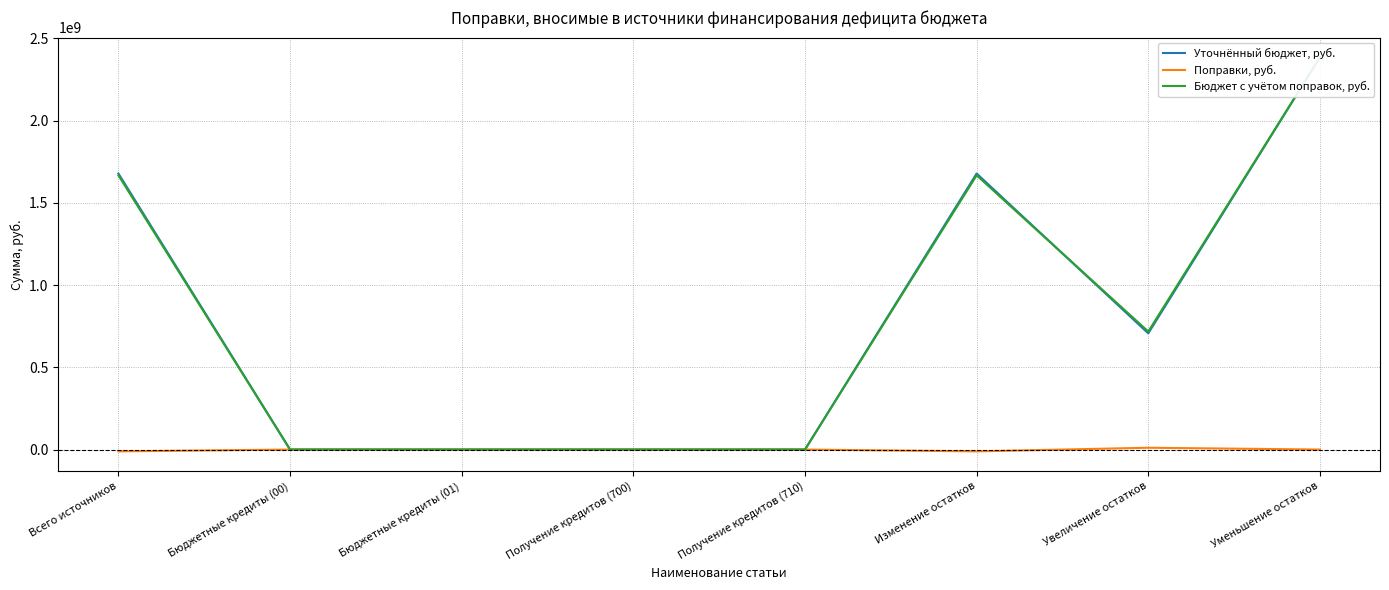

How many data points does each series have?

8